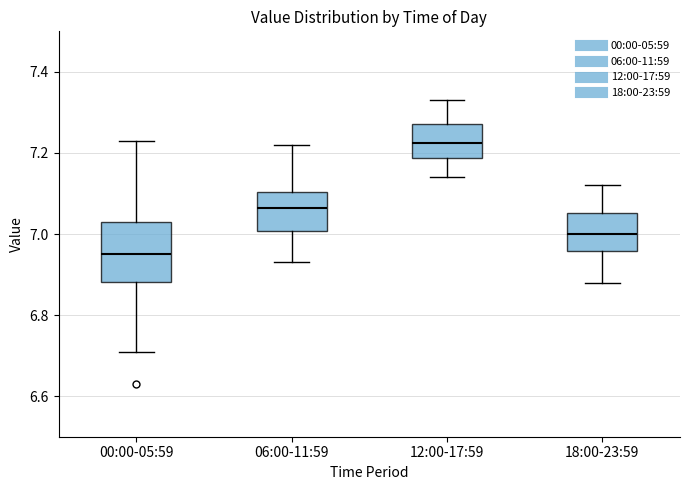

Where is the lower edge of the box for 00:00-05:59 on the y-axis? The values are not printed on the chart, so give them approximately, as read against the axis.

6.88